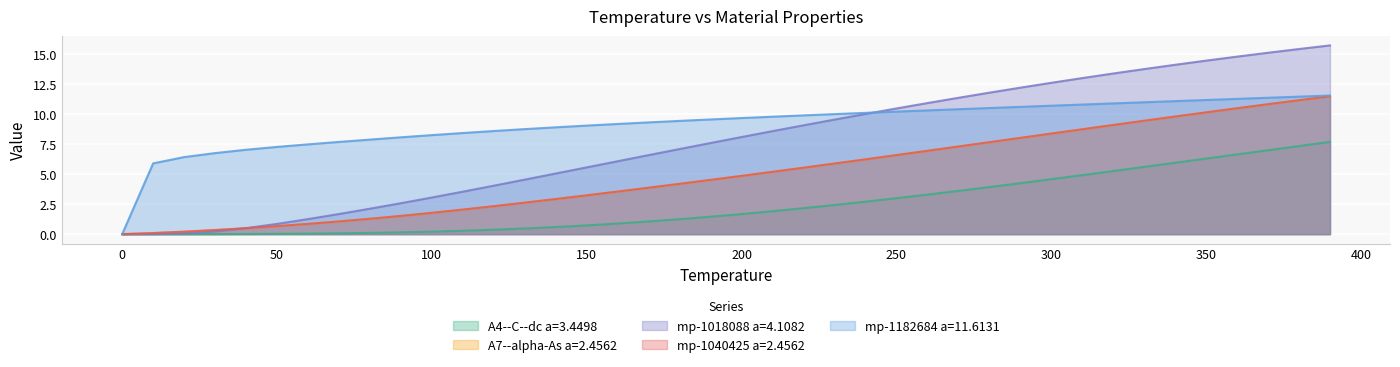

How many values in the mp-1040425 a=2.4562 series exceed 4?

22